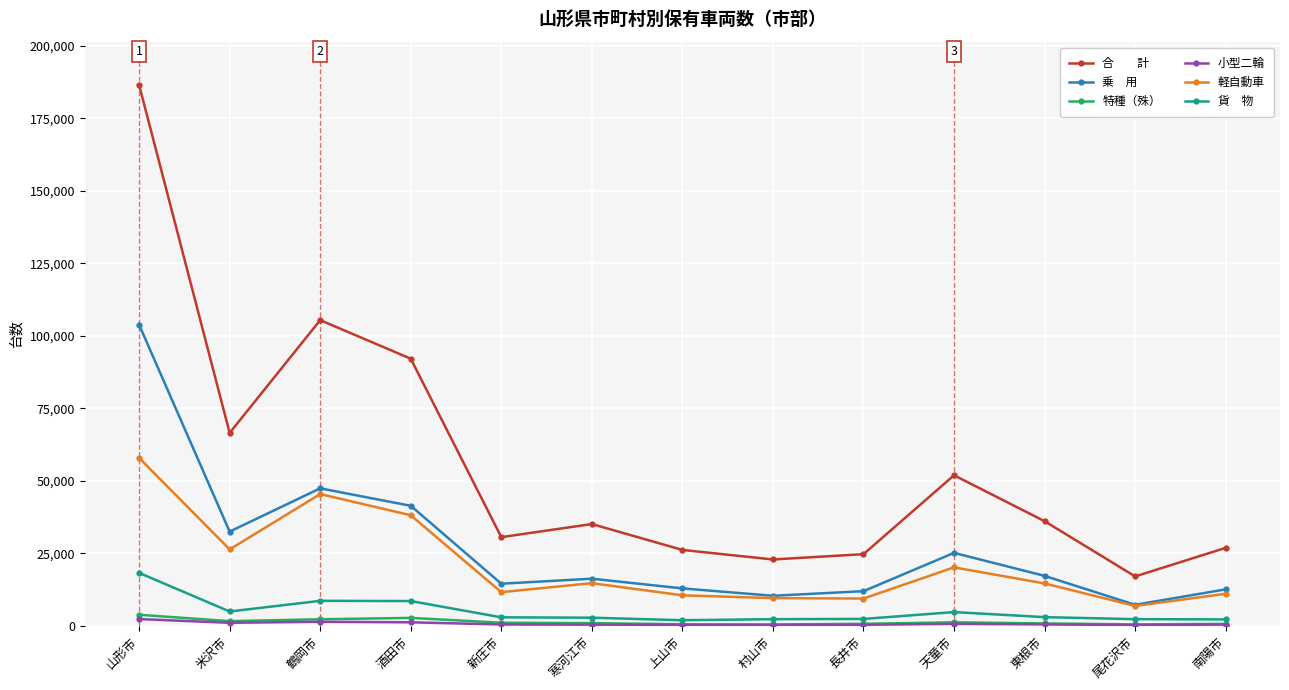

At which category is the sum across all series the highest?

山形市